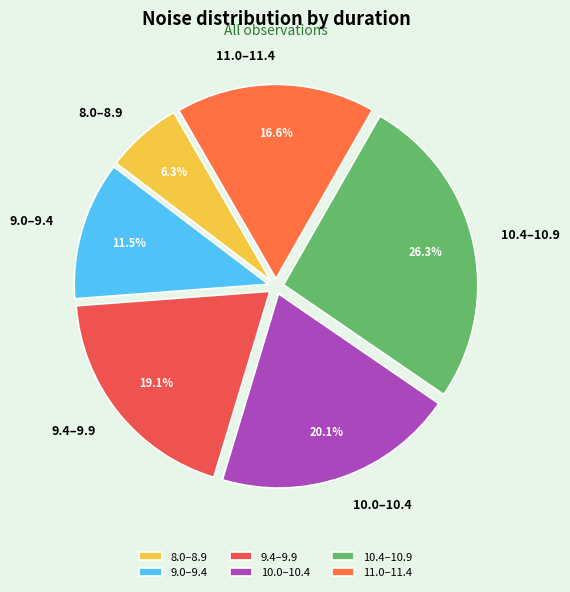

What is the total percentage of 9.4–9.9 and 10.0–10.4?

39.2%